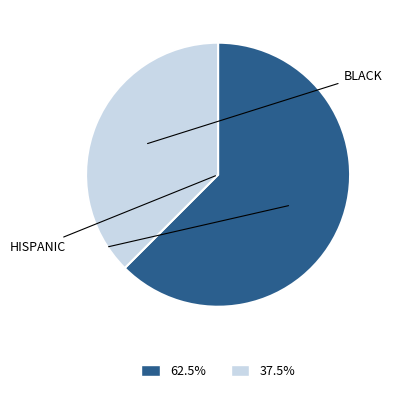

Is there any slice that represents more than half of the pie?

Yes